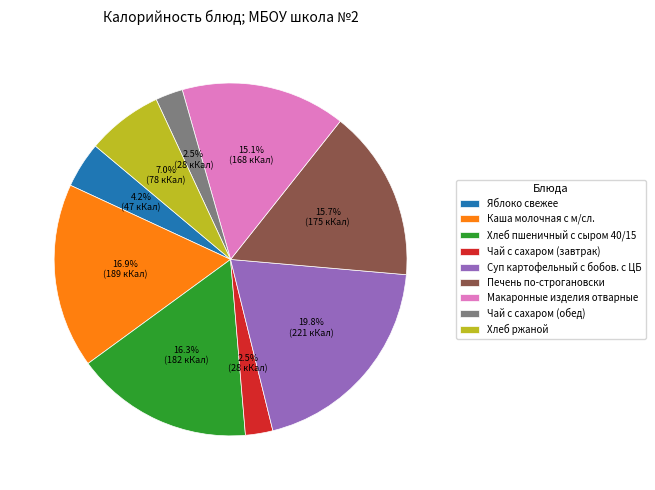

What portion of the pie excludes Яблоко свежее?

95.8%